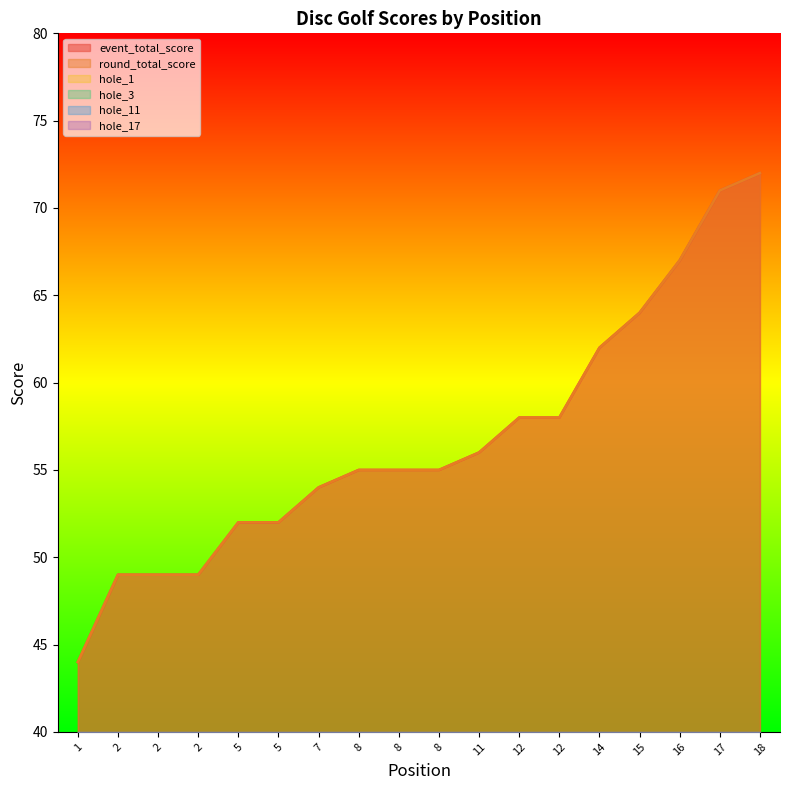

The value of round_total_score at 11 is 85. True or false?

False